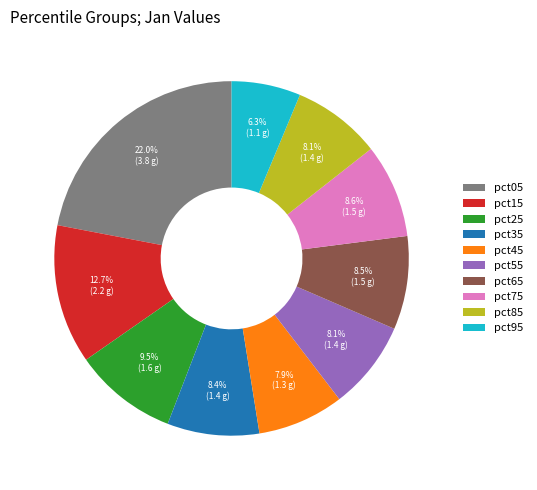

Which slice is the smallest?

pct95